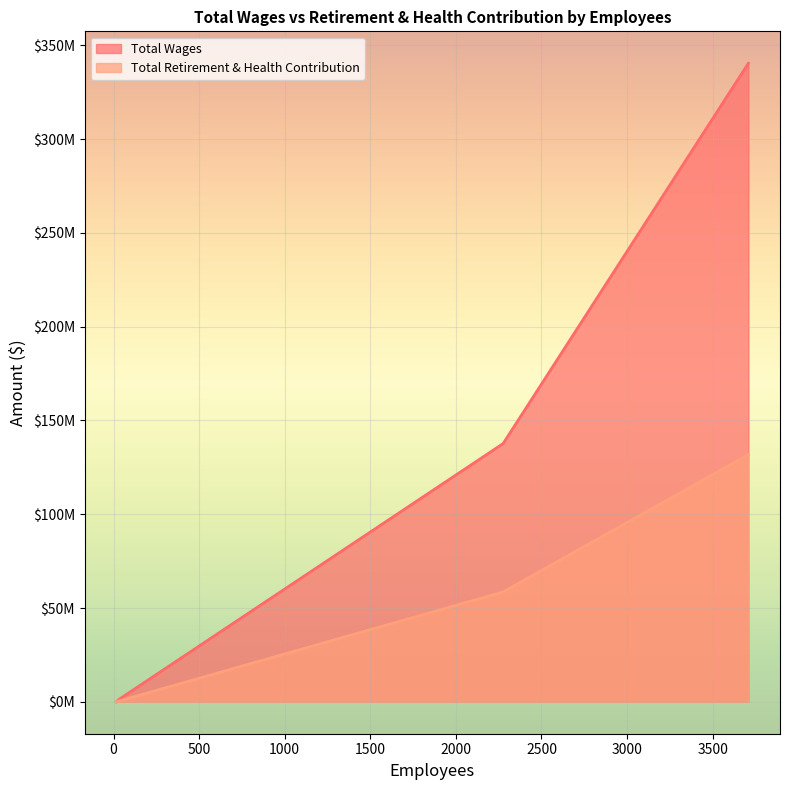

True or false: Total Wages and Total Retirement & Health Contribution cross at least once.

False